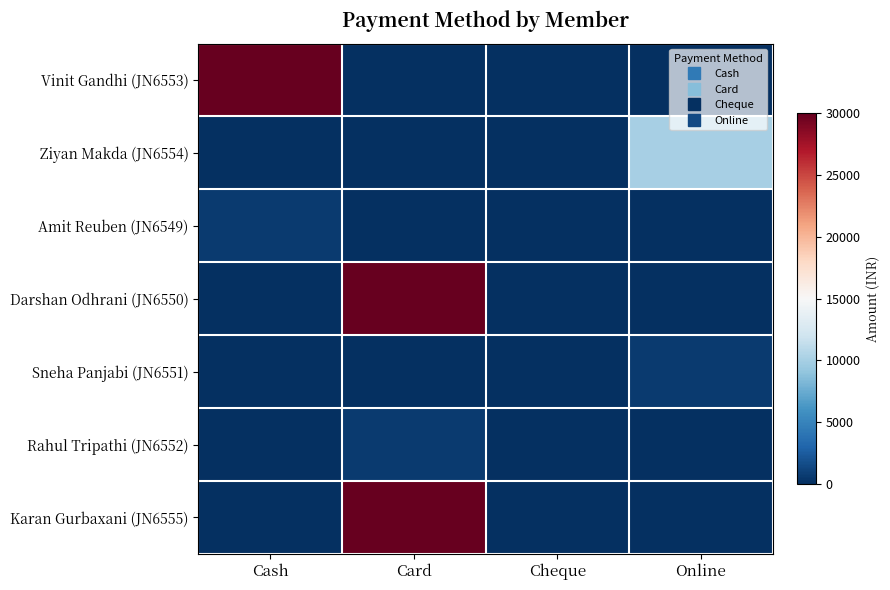

Between Online and Cheque, which is larger?

Online